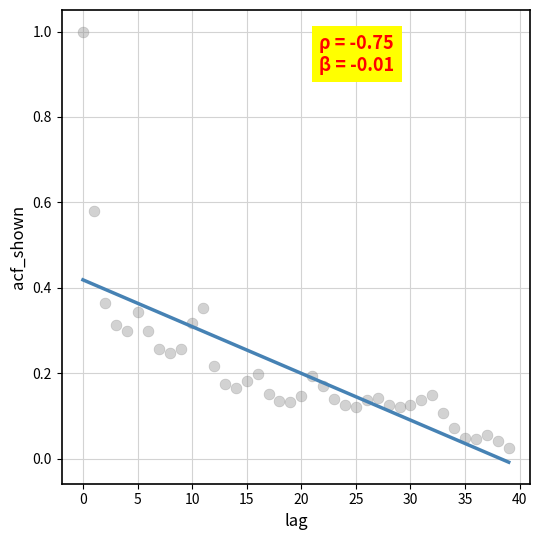

What is the range of Y values (max minus min)?

1.0